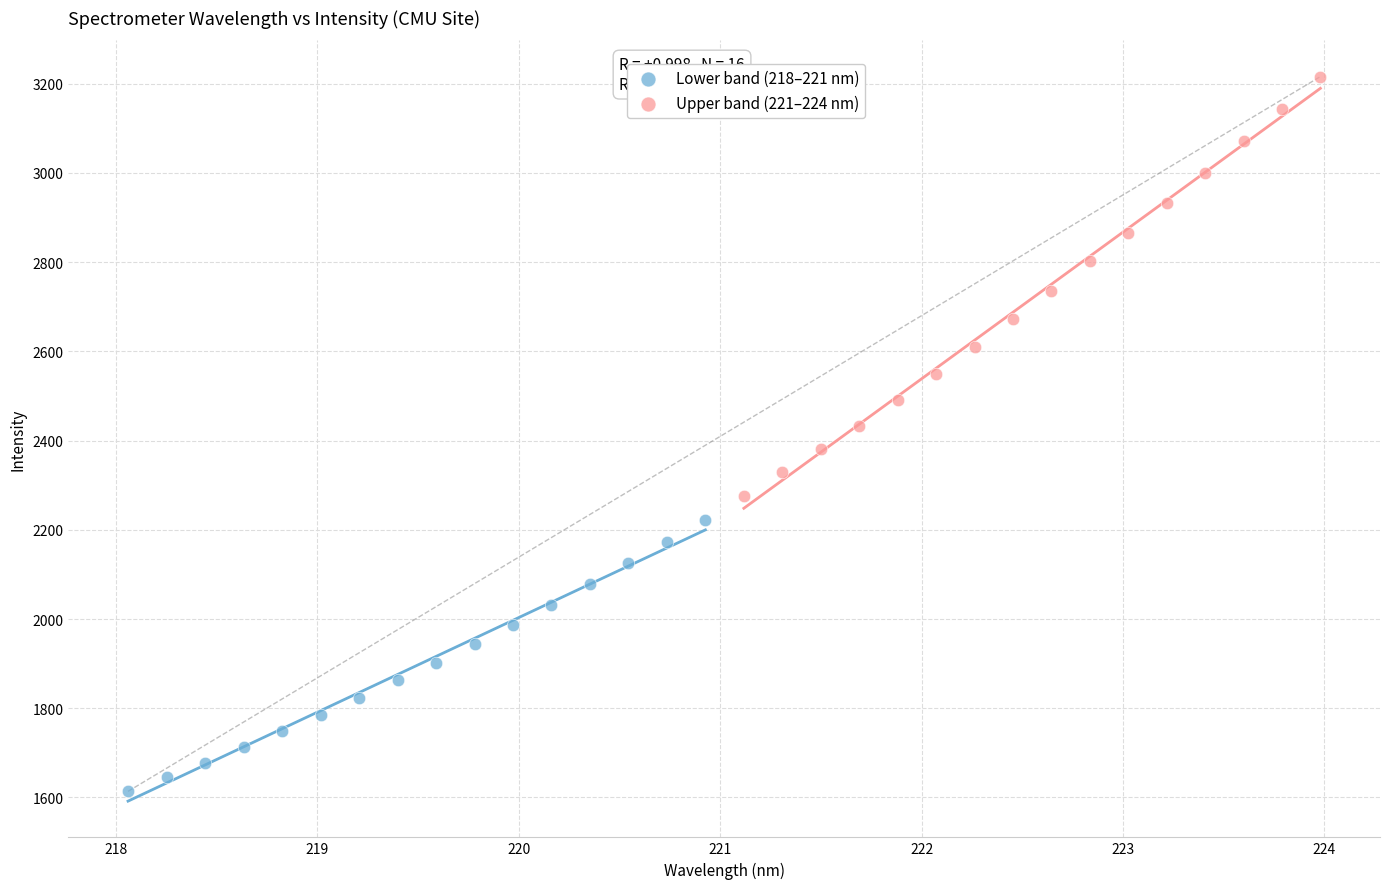

Which series reaches the minimum Y coordinate?

Lower band (218–221 nm)